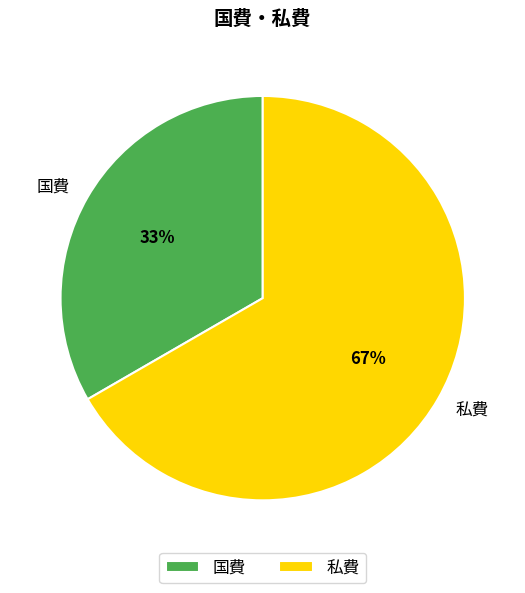

To the nearest percent, what is the combined percentage of 国費 and 私費?

100%